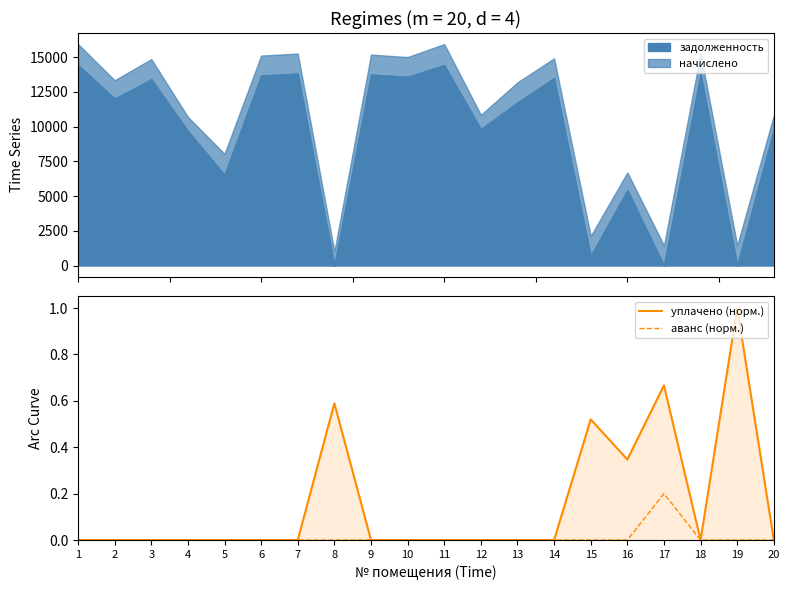

Is it true that аванс (норм.) equals -0.1 at 18?

False